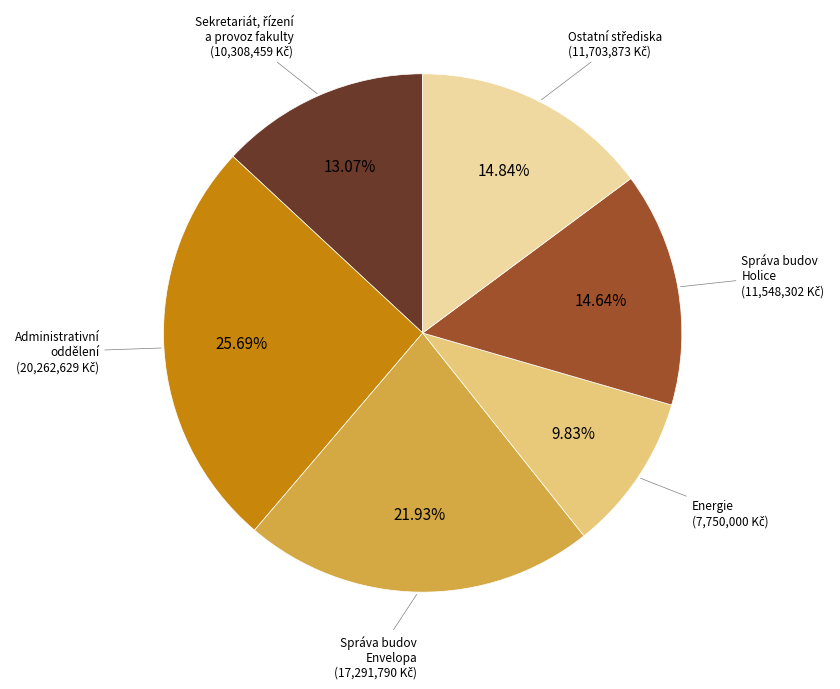

Is there any slice that represents more than half of the pie?

No